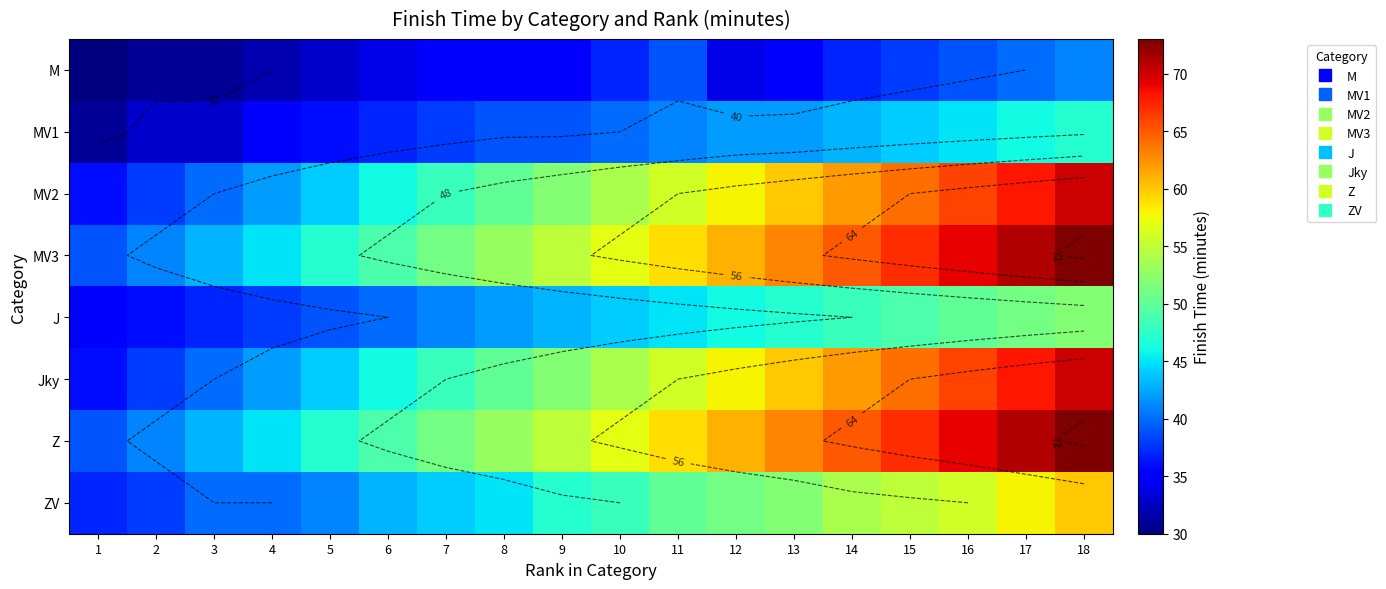

Which category has the highest value across all series?

18